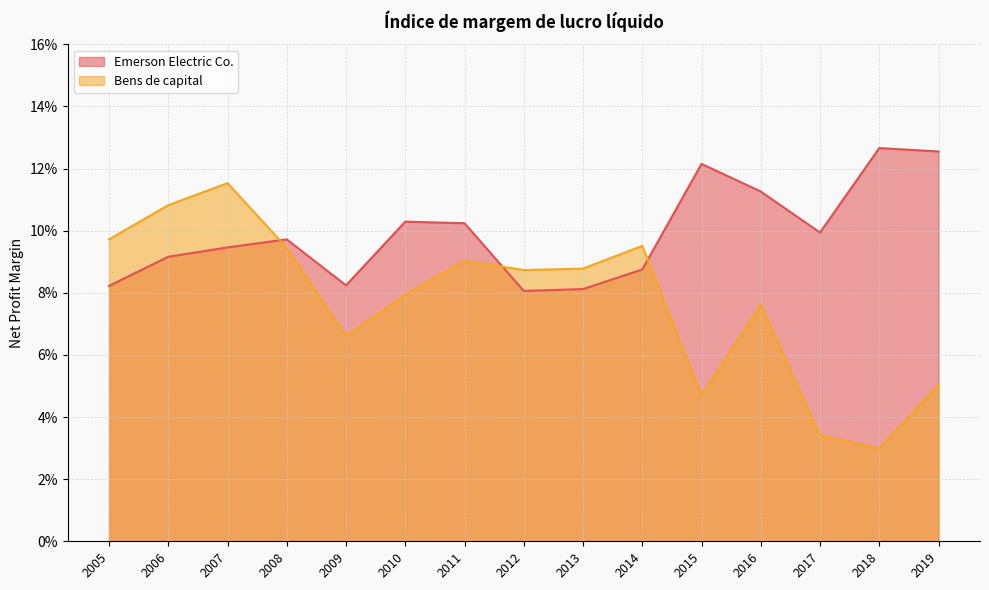

Reading right to left, transcribe all the data shown in this chart.

Emerson Electric Co.: 2005=0.1	2006=0.1	2007=0.1	2008=0.1	2009=0.1	2010=0.1	2011=0.1	2012=0.1	2013=0.1	2014=0.1	2015=0.1	2016=0.1	2017=0.1	2018=0.1	2019=0.1
Bens de capital: 2005=0.1	2006=0.1	2007=0.1	2008=0.1	2009=0.1	2010=0.1	2011=0.1	2012=0.1	2013=0.1	2014=0.1	2015=0.0	2016=0.1	2017=0.0	2018=0.0	2019=0.1